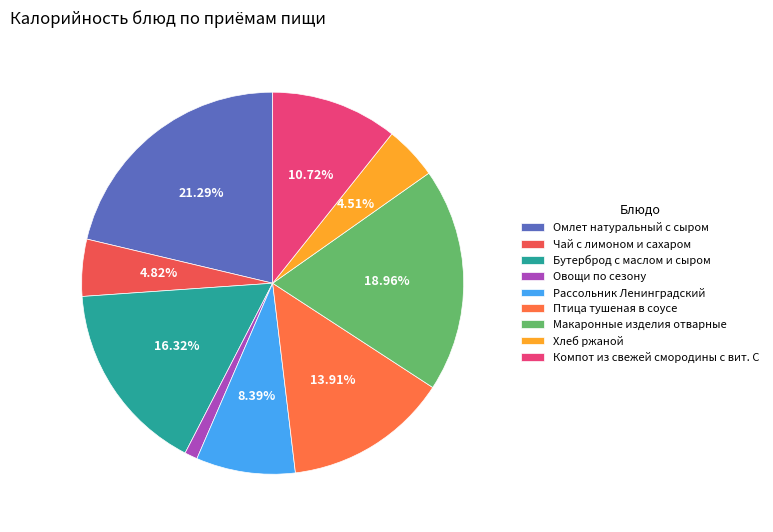

How many segments does this pie chart have?

9